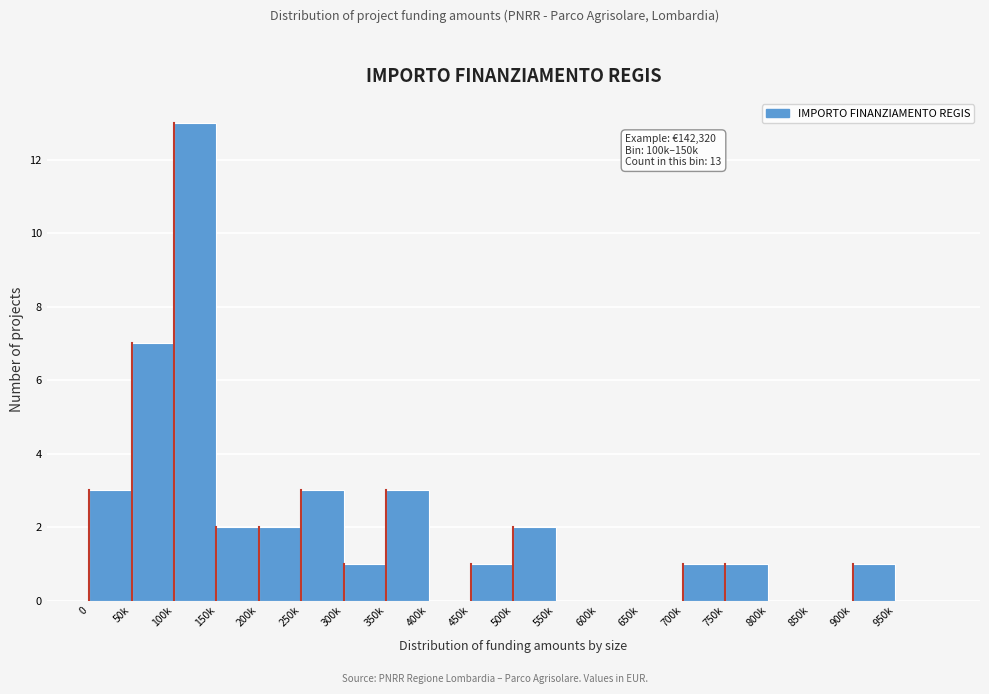

Reading left to right, transcribe all the data shown in this chart.

0=3	50k=7	100k=13	150k=2	200k=2	250k=3	300k=1	350k=3	400k=0	450k=1	500k=2	550k=0	600k=0	650k=0	700k=1	750k=1	800k=0	850k=0	900k=1	950k=0